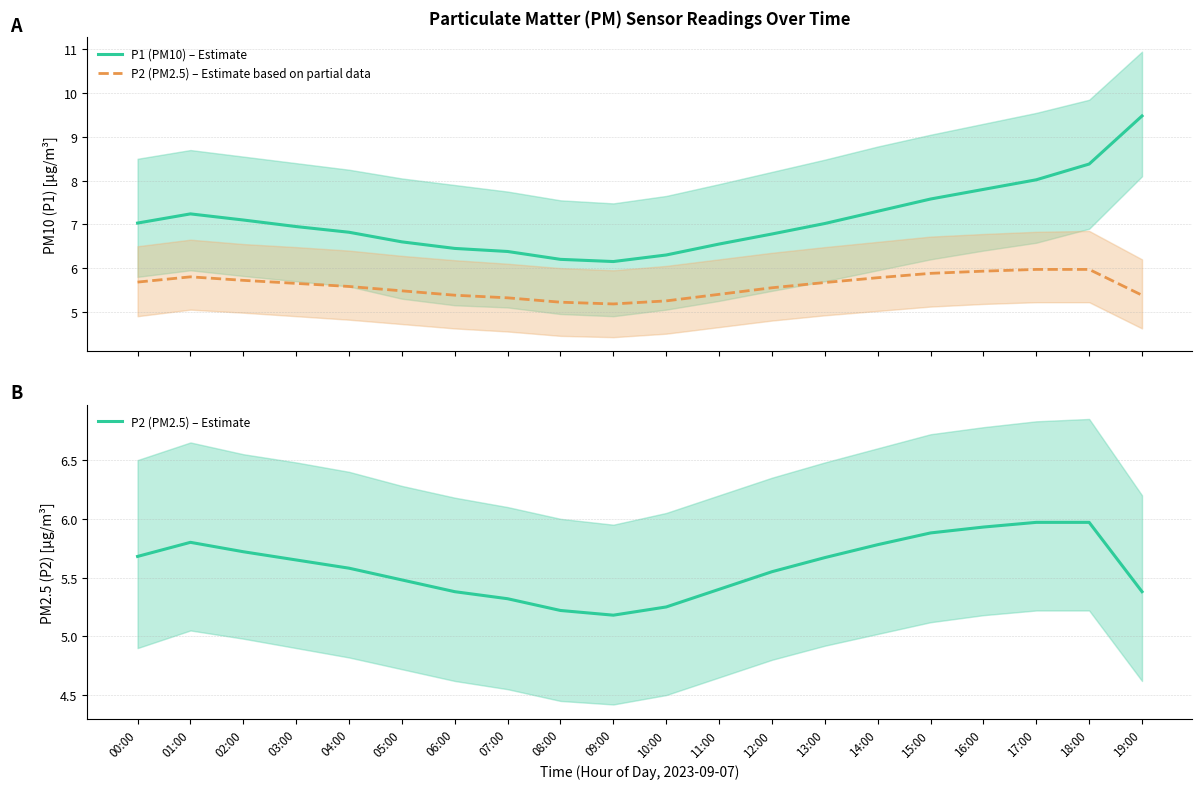

What is the value of the P2 (PM2.5) – Estimate point at the 14th from the left?

5.7